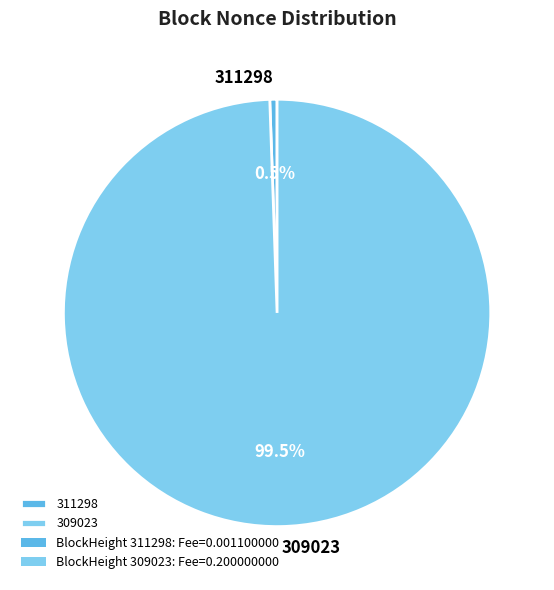

To the nearest percent, what is the difference between the largest and smallest slice percentages?

99%